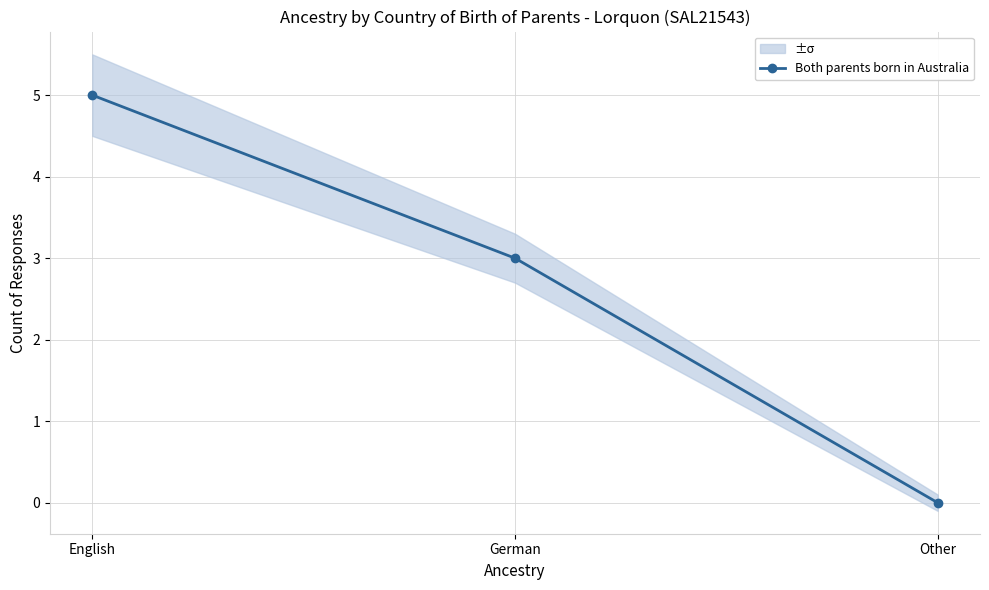

Reading left to right, list all the values displayed in this chart.

English=5	German=3	Other=0